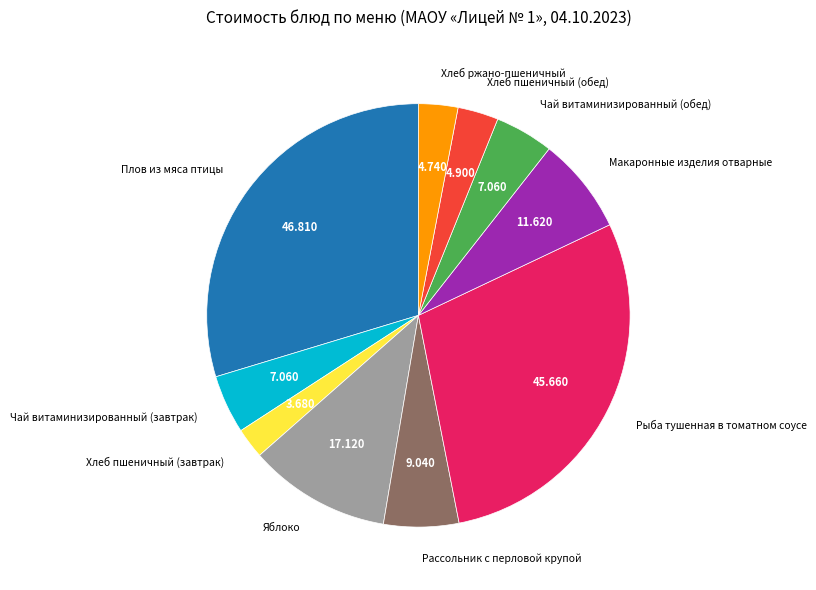

How many segments does this pie chart have?

10